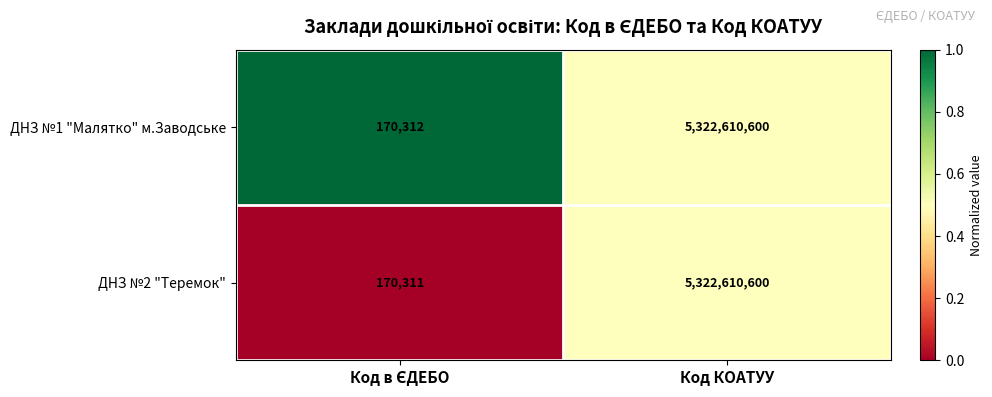

What is the difference between the maximum and minimum values in the ДНЗ №2 "Теремок" series?

5322440289